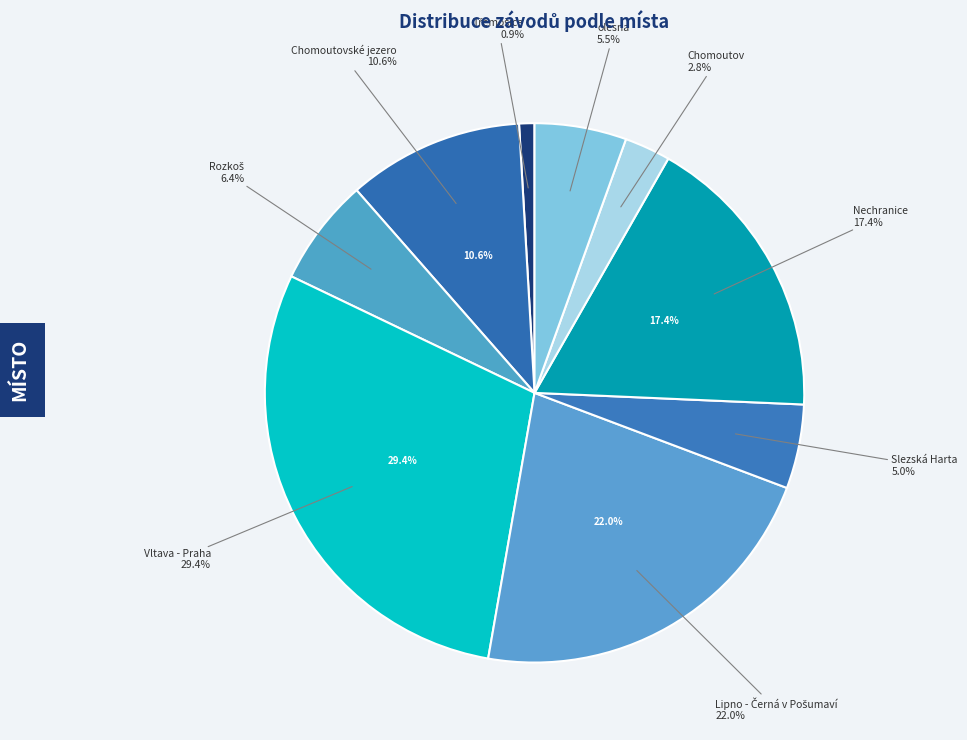

Does Slezská Harta represent more than half of the total?

No